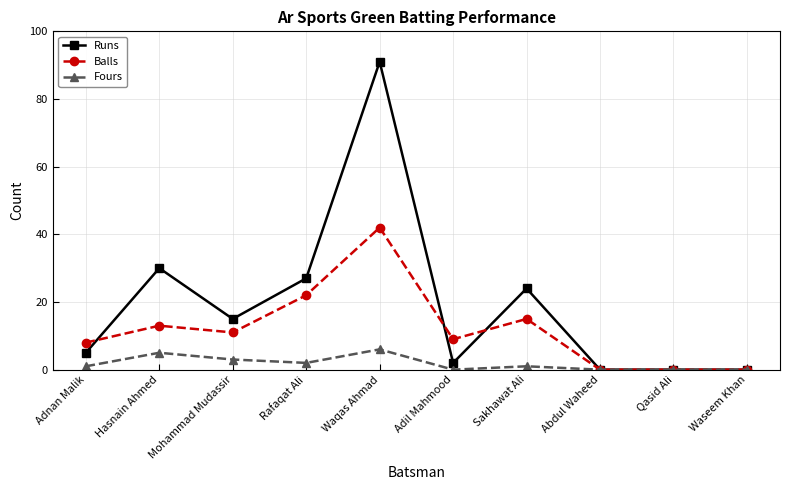

Where is Runs nearest to the value 45?

Hasnain Ahmed